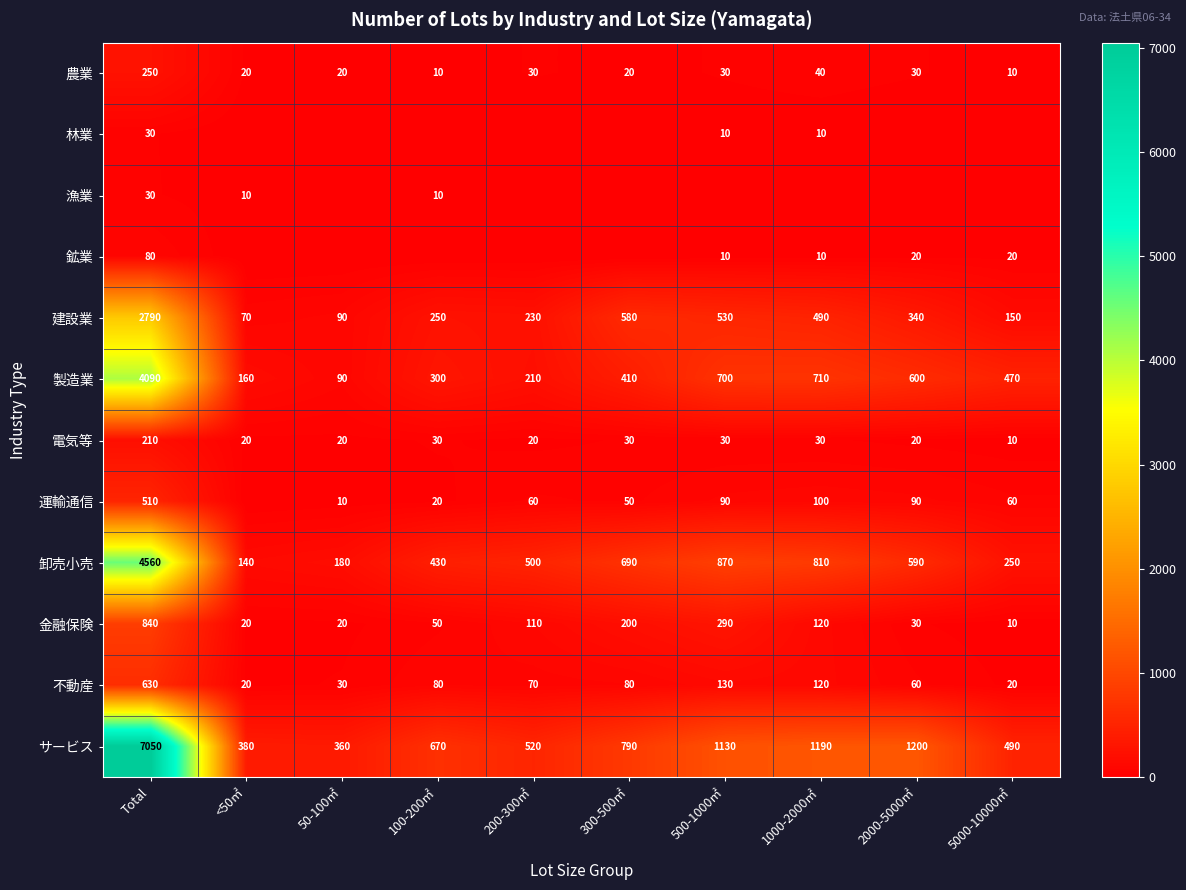

What is the difference between the maximum and minimum values in the 不動産 series?

610